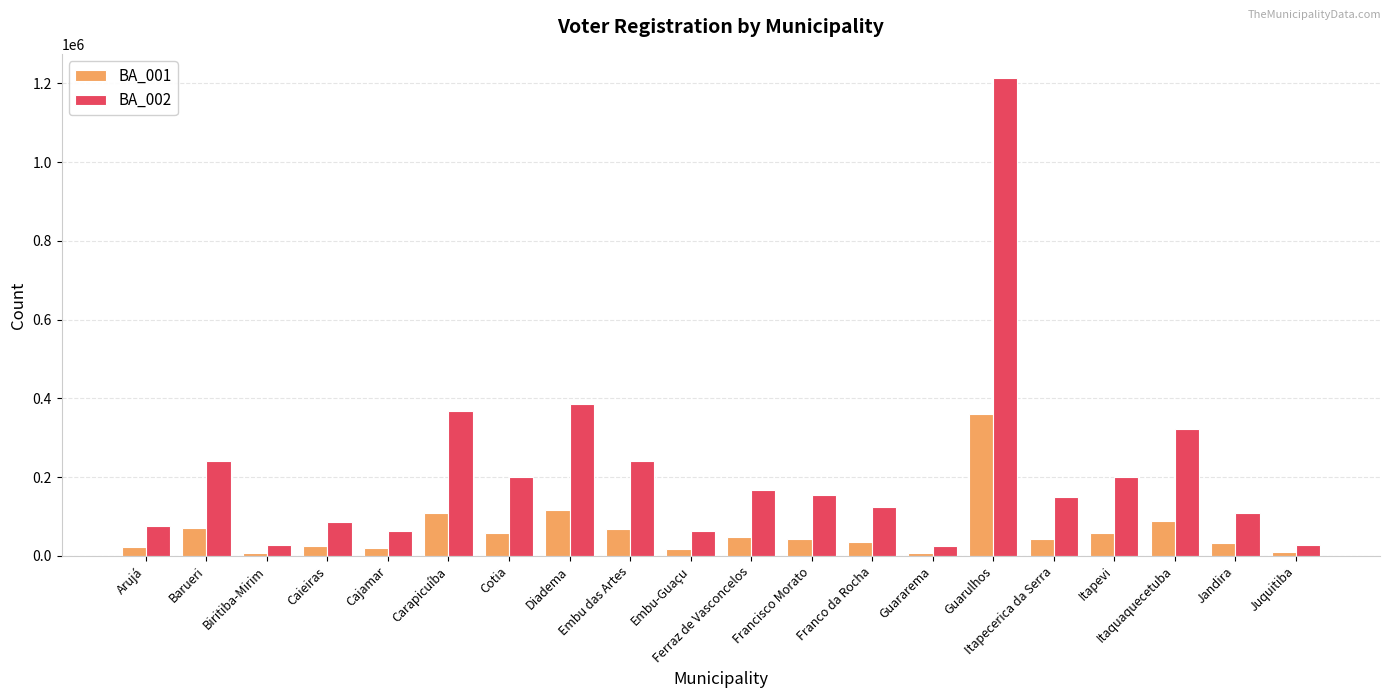

At how many categories does at least one series exceed 102366?

13